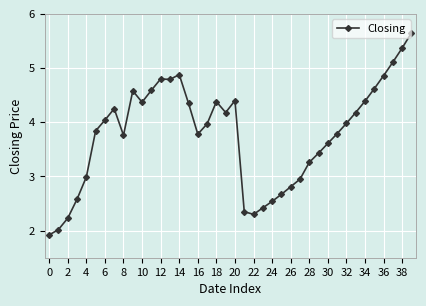

What is the sum of all values?

151.0